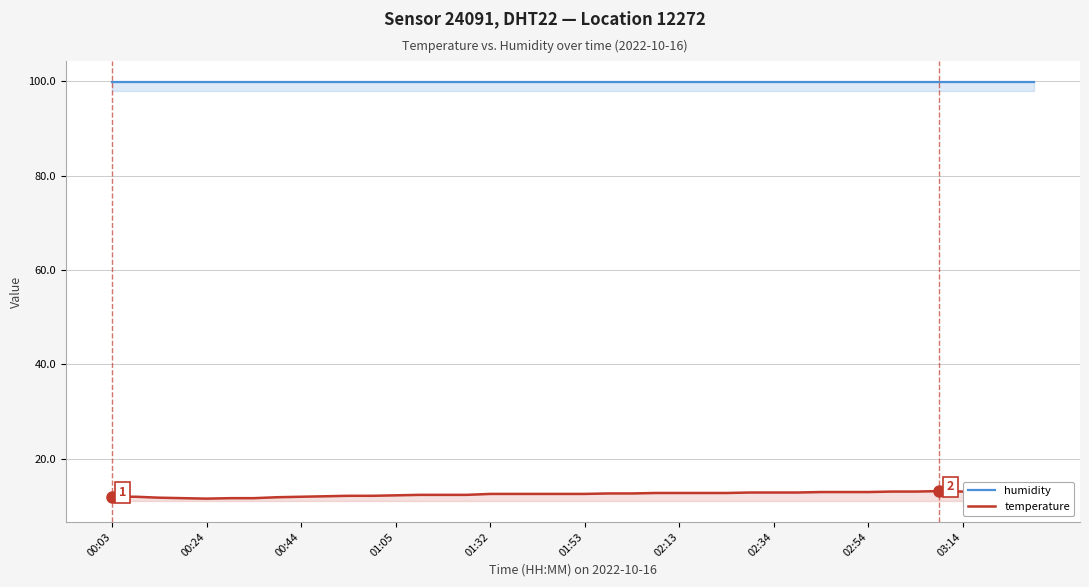

Reading left to right, list all the values displayed in this chart.

humidity: 99.9	99.9	99.9	99.9	99.9	99.9	99.9	99.9	99.9	99.9	99.9	99.9	99.9	99.9	99.9	99.9	99.9	99.9	99.9	99.9	99.9	99.9	99.9	99.9	99.9	99.9	99.9	99.9	99.9	99.9	99.9	99.9	99.9	99.9	99.9	99.9	99.9	99.9	99.9	99.9
temperature: 11.9	11.9	11.7	11.6	11.5	11.6	11.6	11.8	11.9	12.0	12.1	12.1	12.2	12.3	12.3	12.3	12.5	12.5	12.5	12.5	12.5	12.6	12.6	12.7	12.7	12.7	12.7	12.8	12.8	12.8	12.9	12.9	12.9	13.0	13.0	13.1	13.0	13.0	12.9	13.1